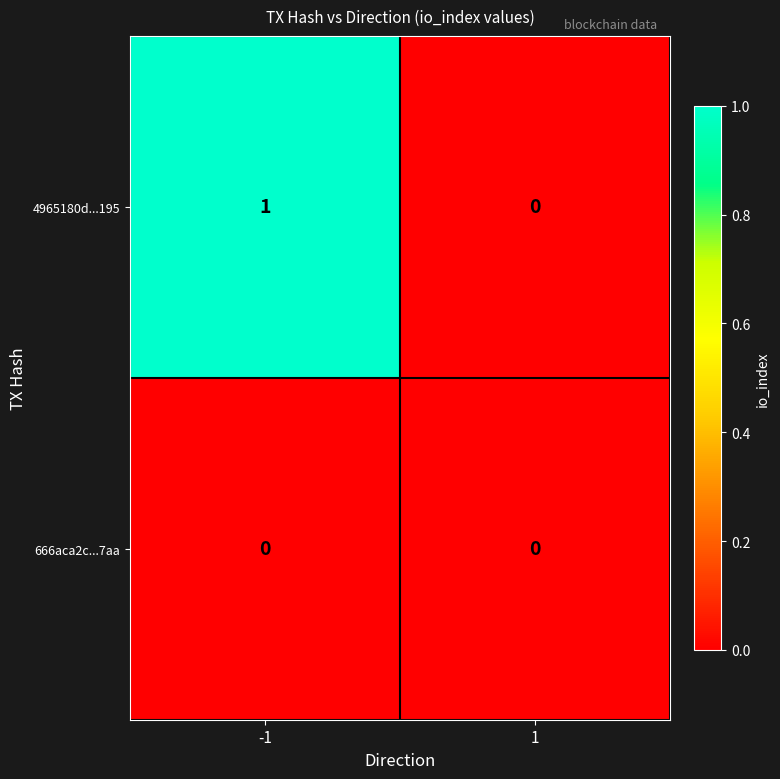

List the series in order of their peak value, highest first.

4965180d...195, 666aca2c...7aa